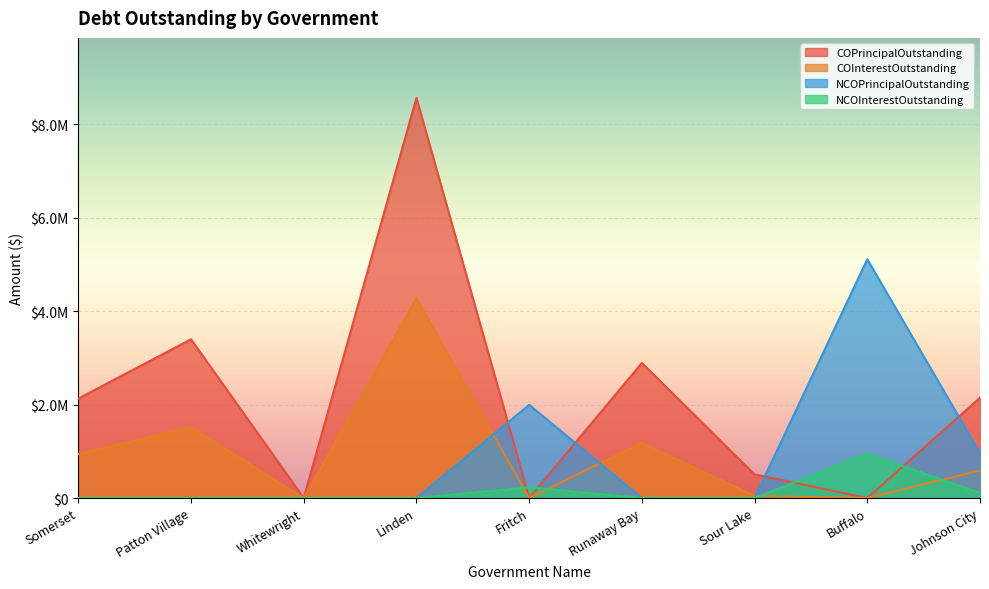

In COPrincipalOutstanding, how many points are higher than both neighbors (excluding endpoints)?

3